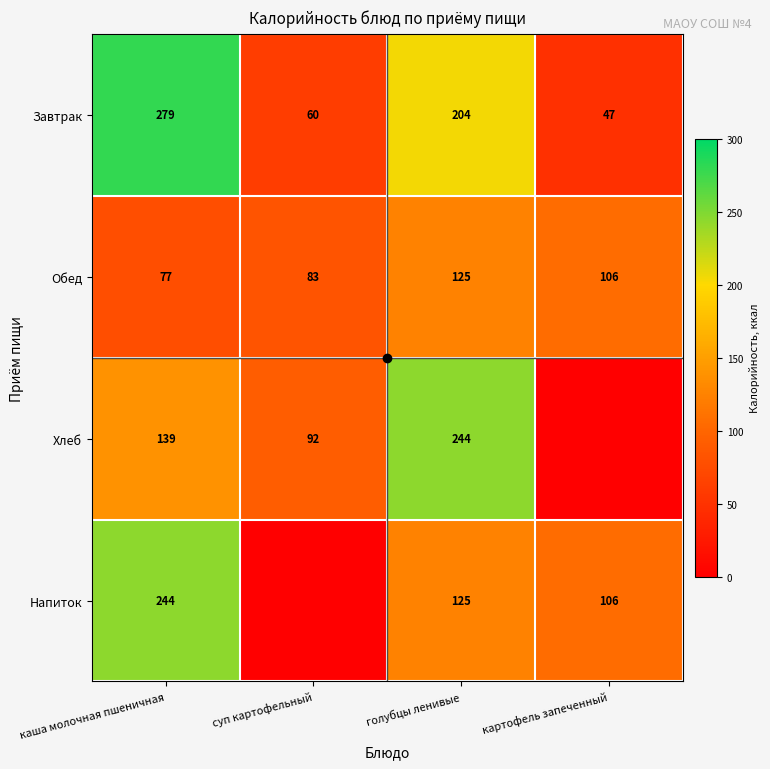

The Хлеб series shows 203.1 at каша молочная пшеничная. True or false?

False